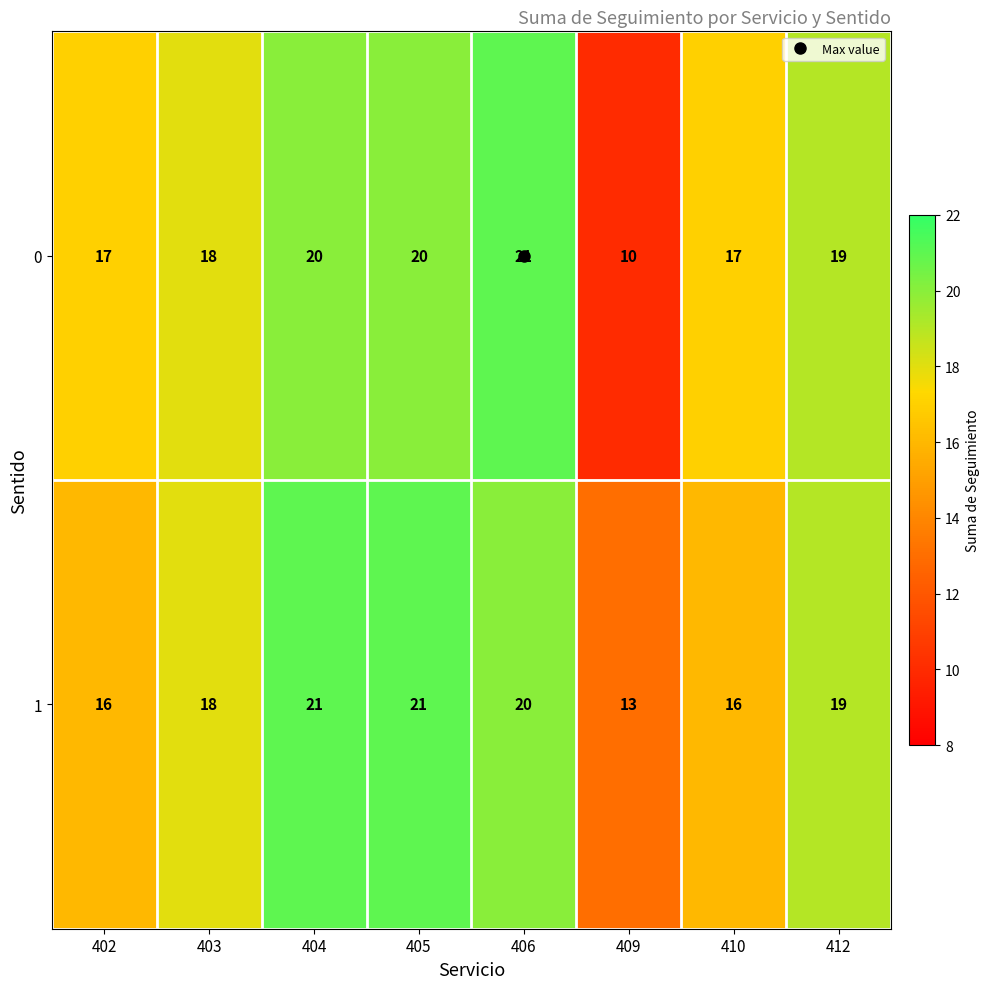

What is the spread (max minus min) of values at 402?

1